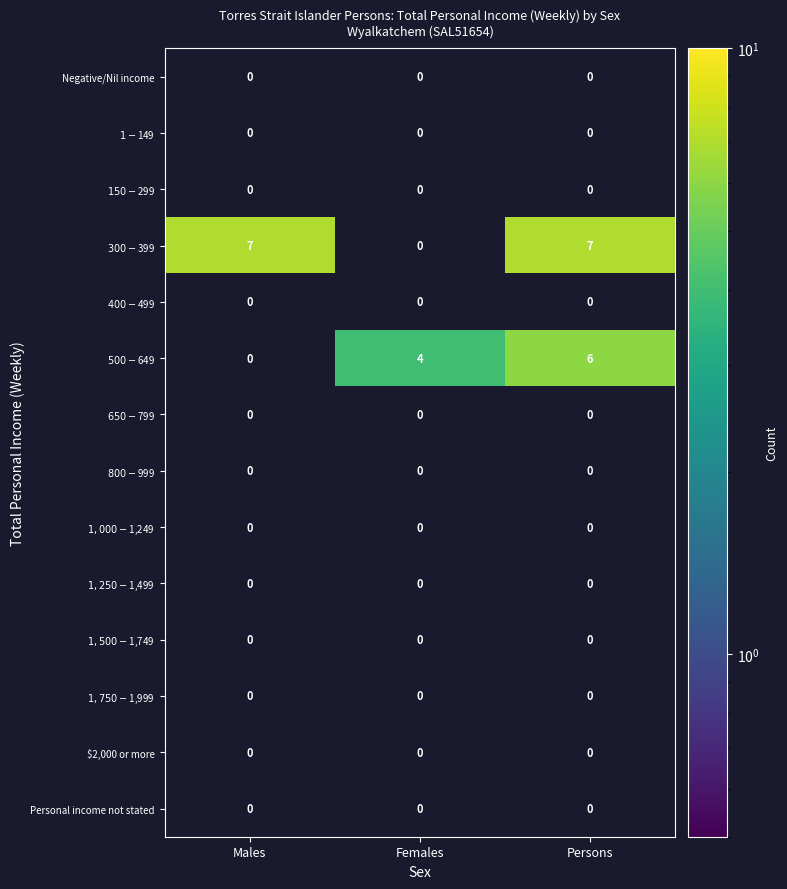

What is the greatest value displayed?

7.0